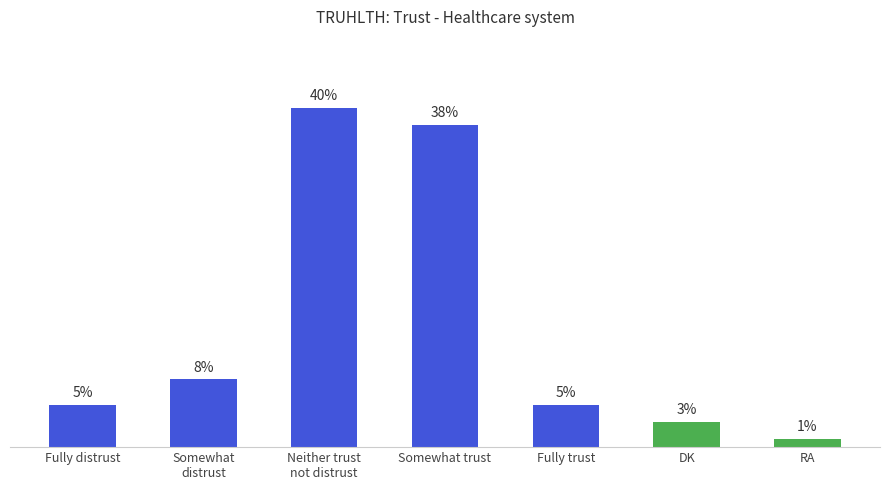

What is the label of the 1st bar from the left?

Fully distrust